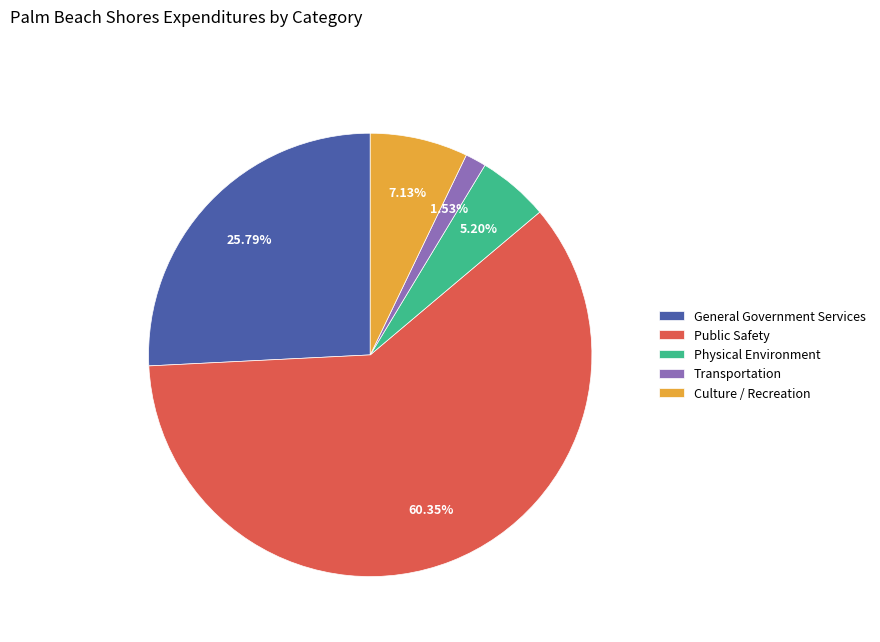

The Physical Environment slice represents 5% of the pie. True or false?

True